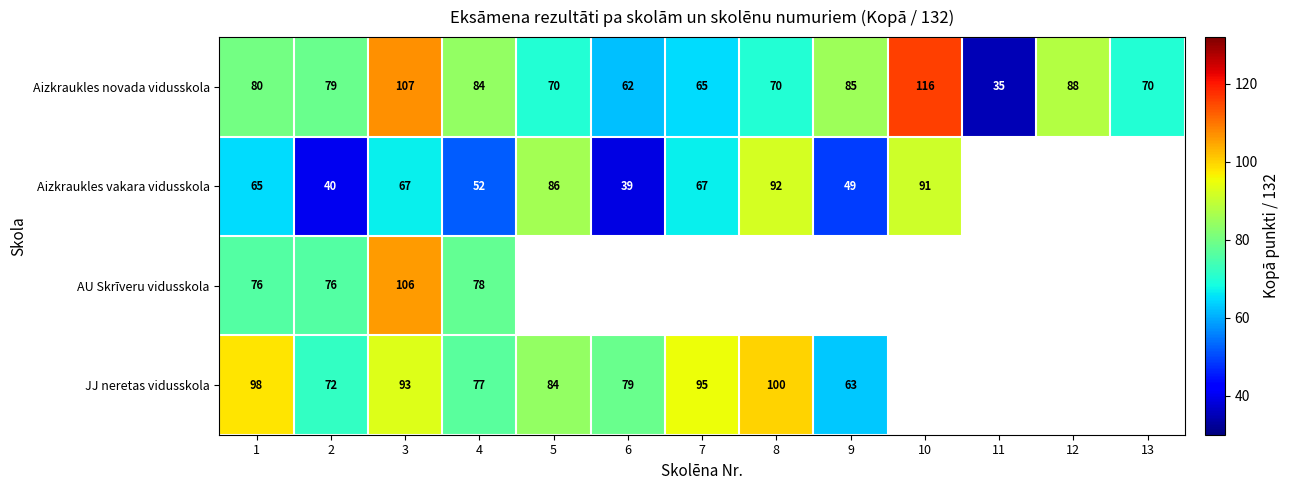

Count the number of categories in the chart.

13